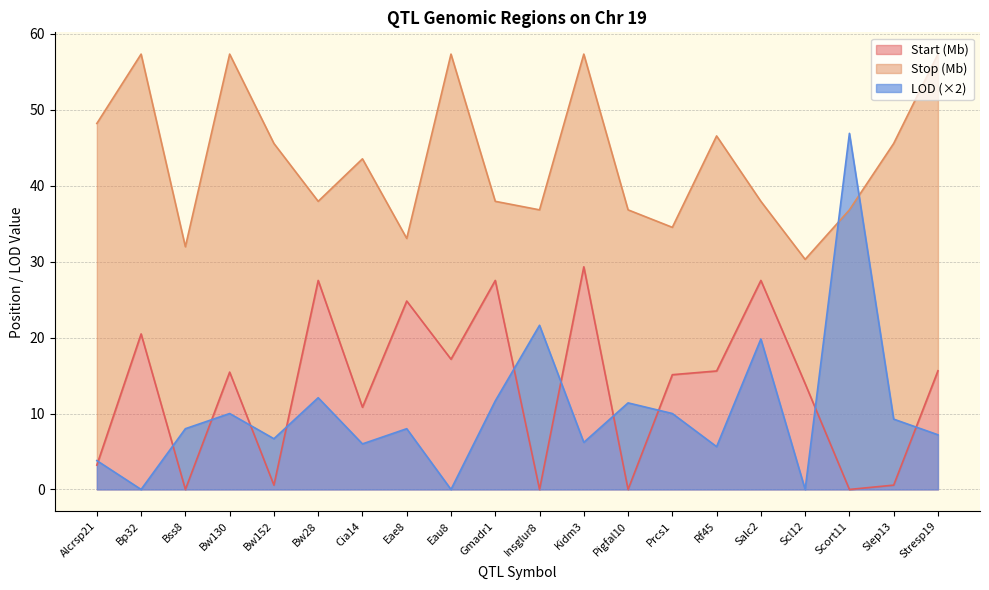

Which series has the largest total across all categories?

Stop